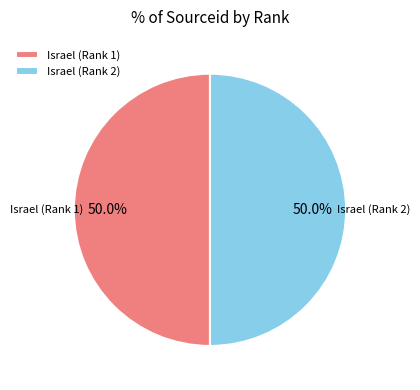

What percentage is the Israel (Rank 2) slice, to the nearest percent?

50%